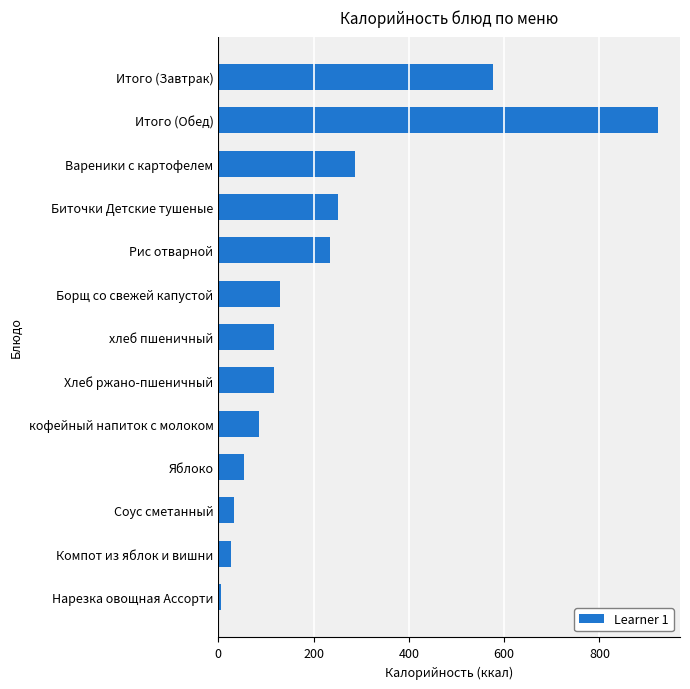

What is the label of the 9th bar from the top?

кофейный напиток с молоком